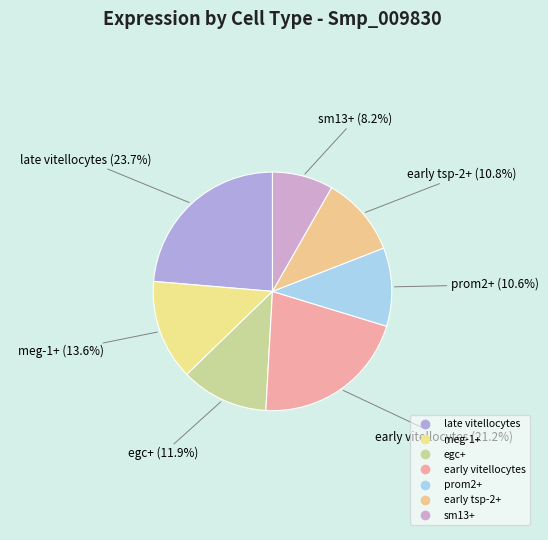

Between sm13+ and meg-1+, which is larger?

meg-1+